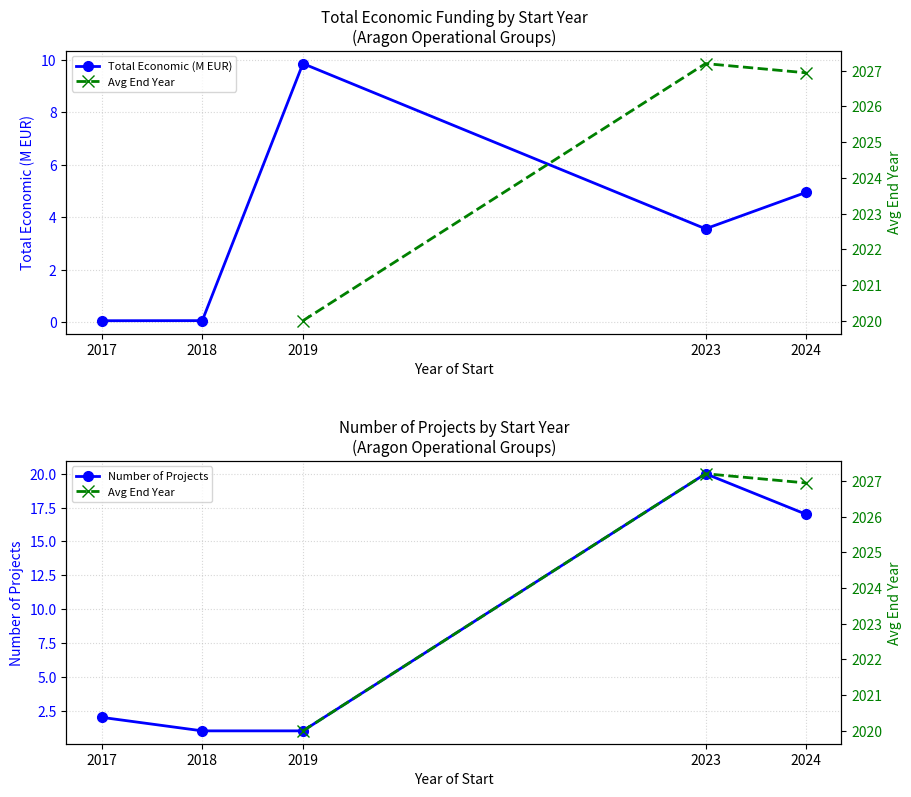

True or false: Total Economic (M EUR) has a value of 16.8 at 2019.

False